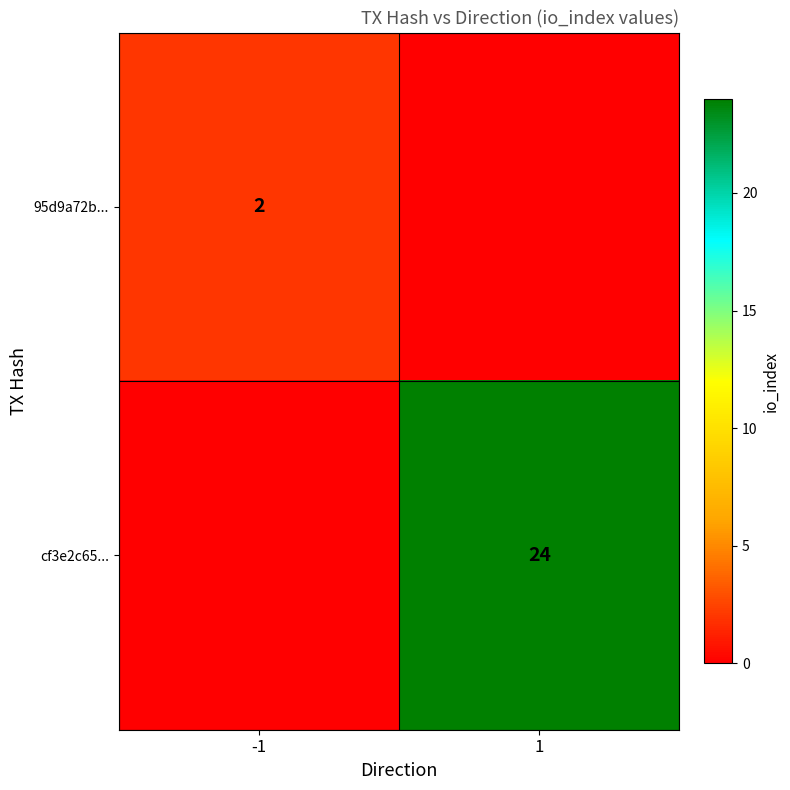

True or false: 95d9a72b... has a value of 3 at -1.

False